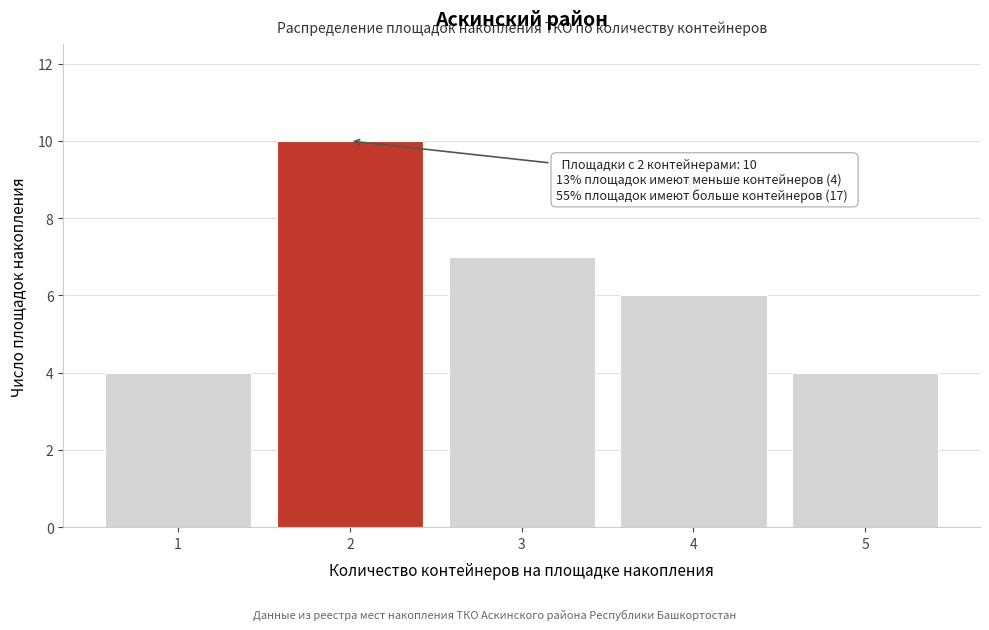

Reading left to right, transcribe all the data shown in this chart.

1=4	2=10	3=7	4=6	5=4